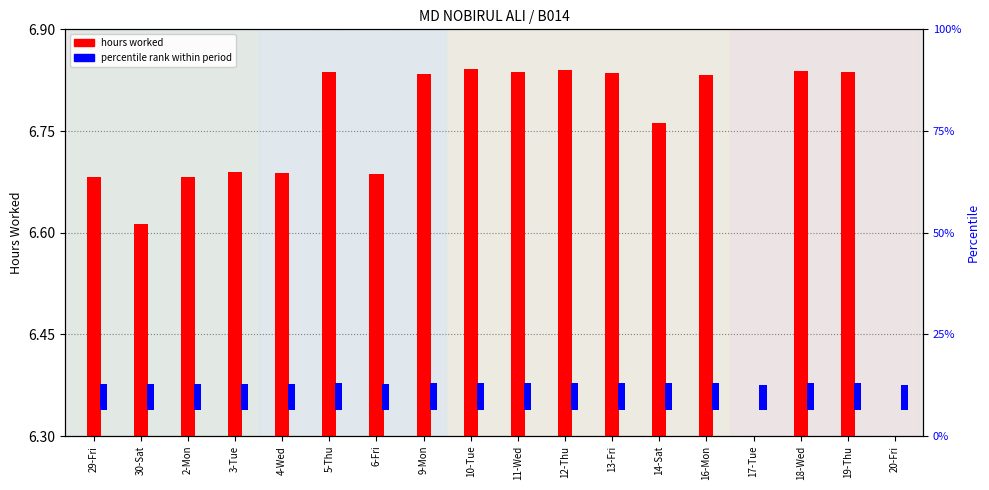

What is the difference between the maximum and minimum values in the percentile rank series?

0.5